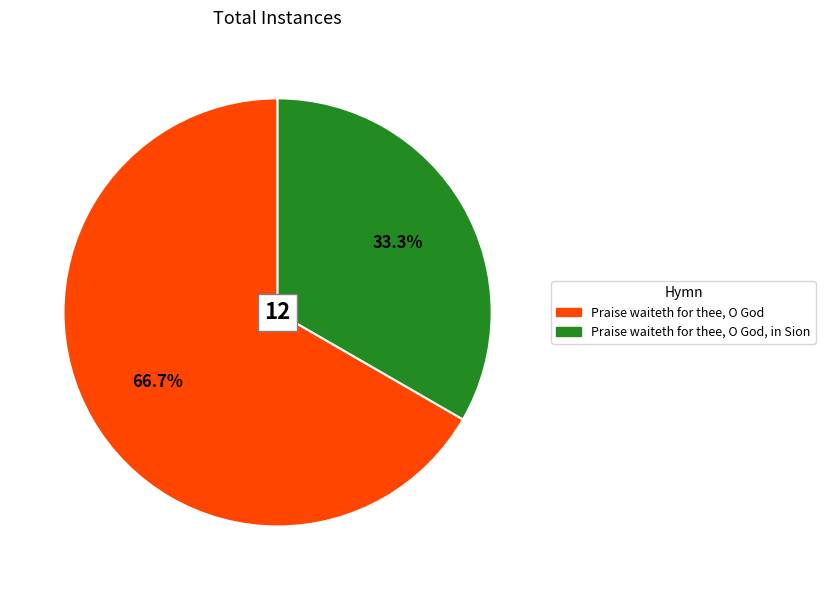

Does any single category account for the majority?

Yes